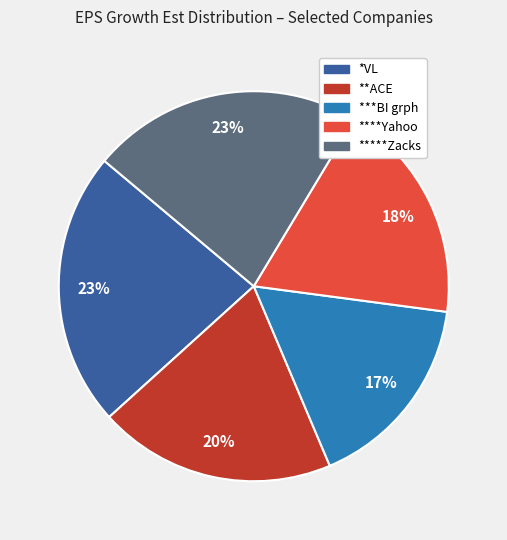

True or false: ***BI grph accounts for 17% of the total.

True